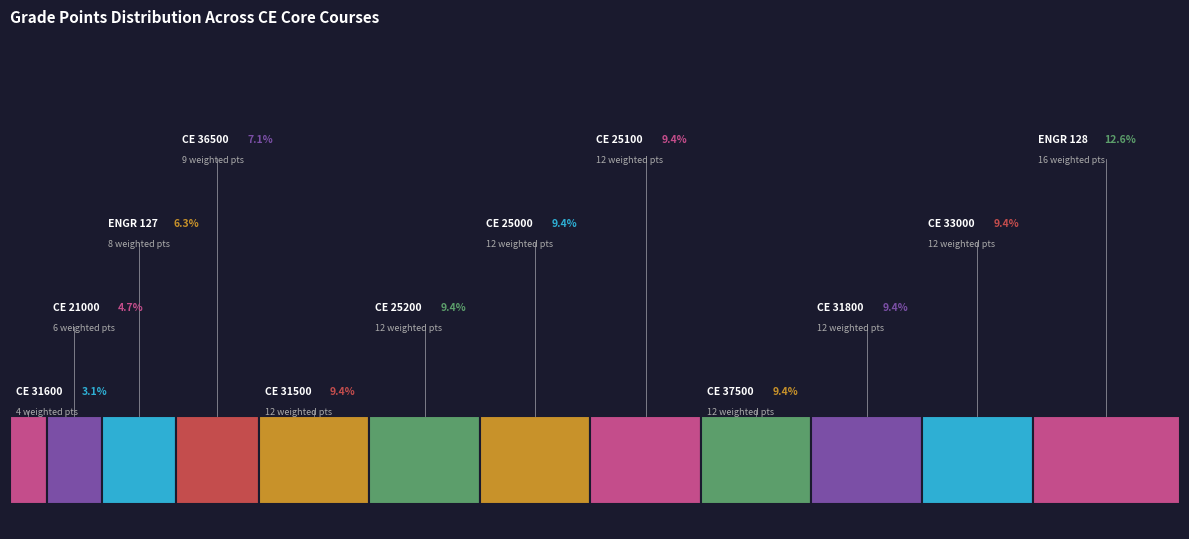

Does ENGR 127 Engineering Fundamental I account for over 50% of the chart?

No